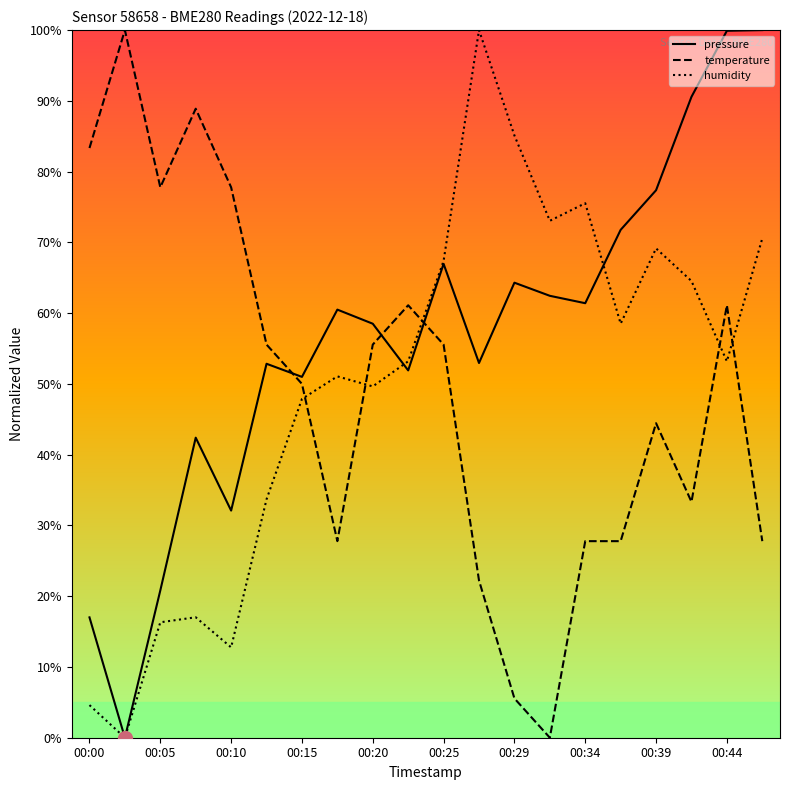

Which series ends up on top after the final intersection of humidity and temperature?

humidity